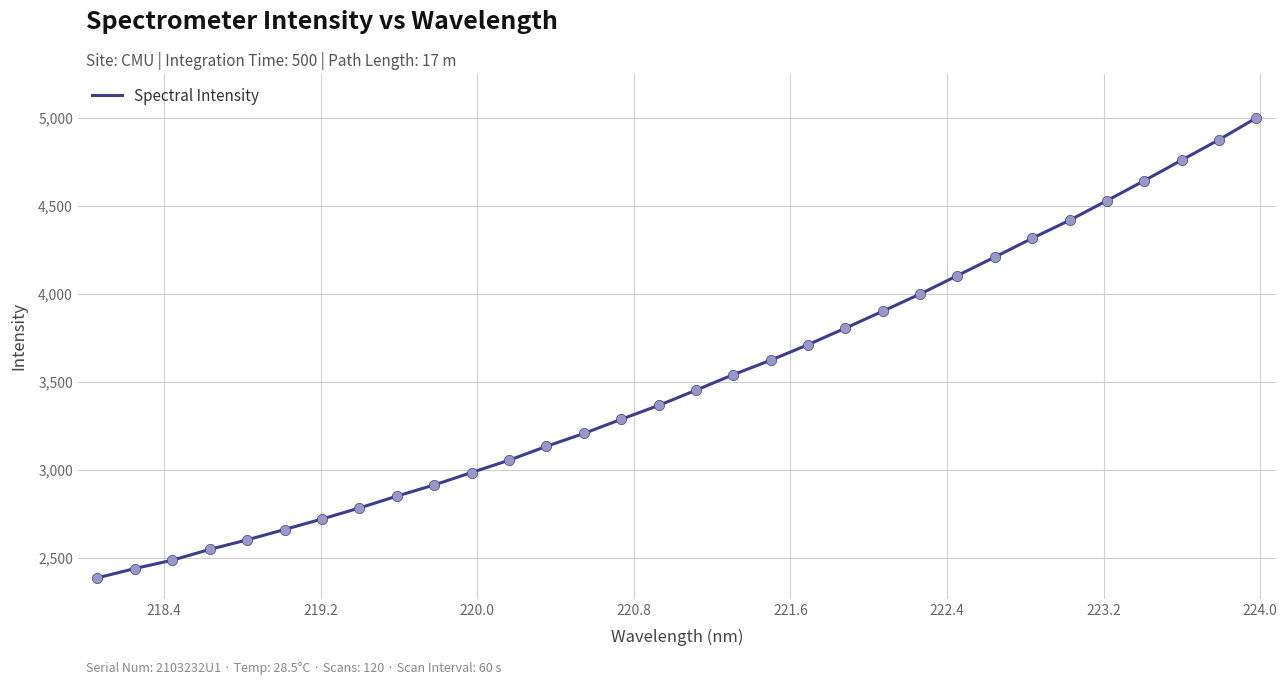

What is the minimum value shown in the chart?

2384.4